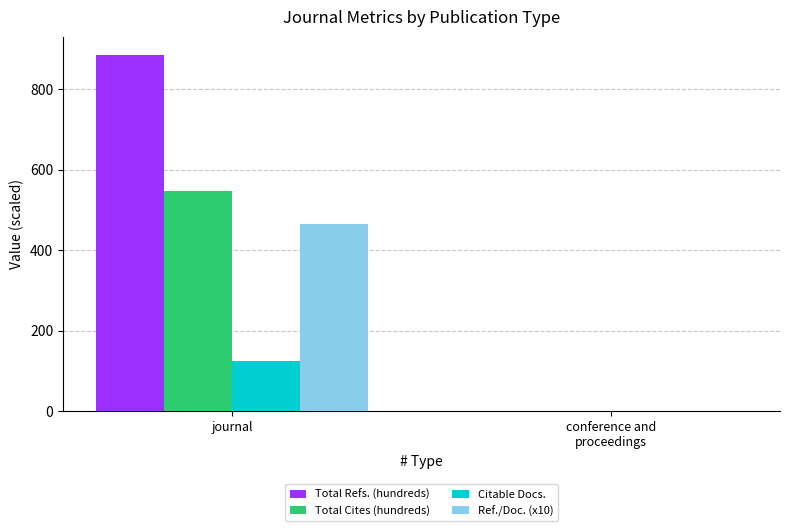

Count the Total Cites (hundreds) values in the range 1 to 548.

2